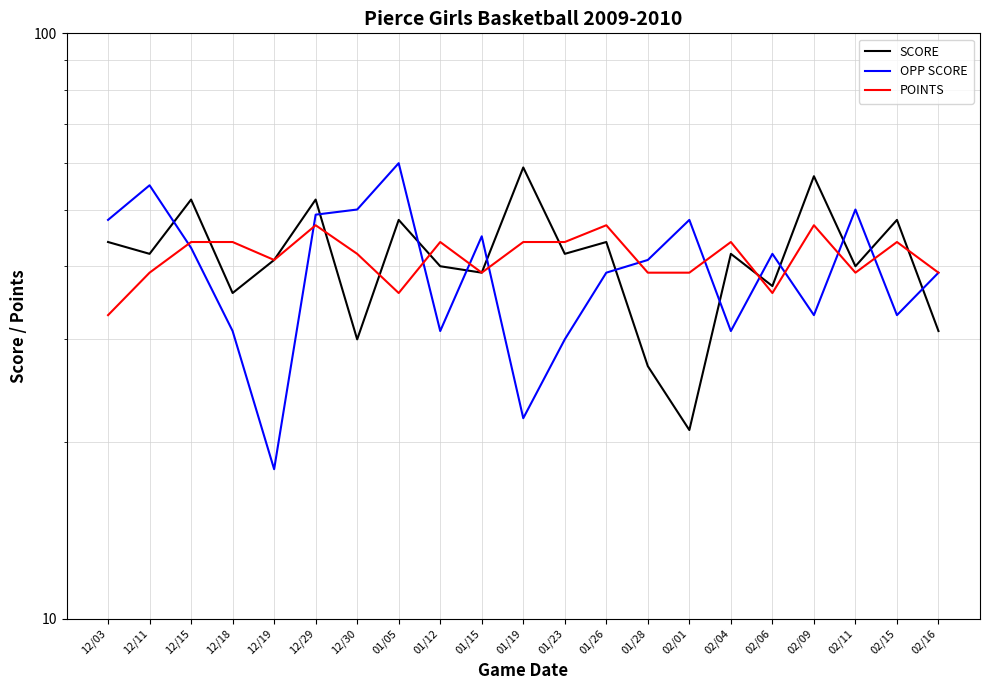

Is it true that OPP SCORE equals 12 at 12/19?

False